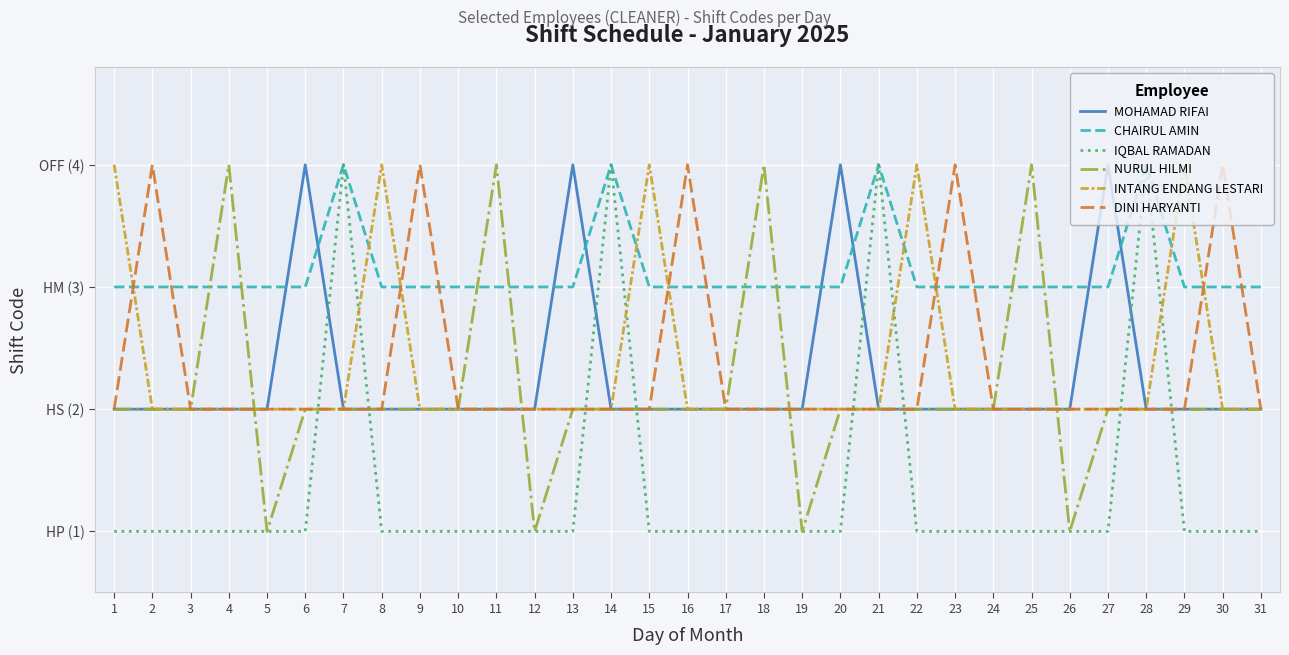

Which series changed the most between 22 and 28?

IQBAL RAMADAN